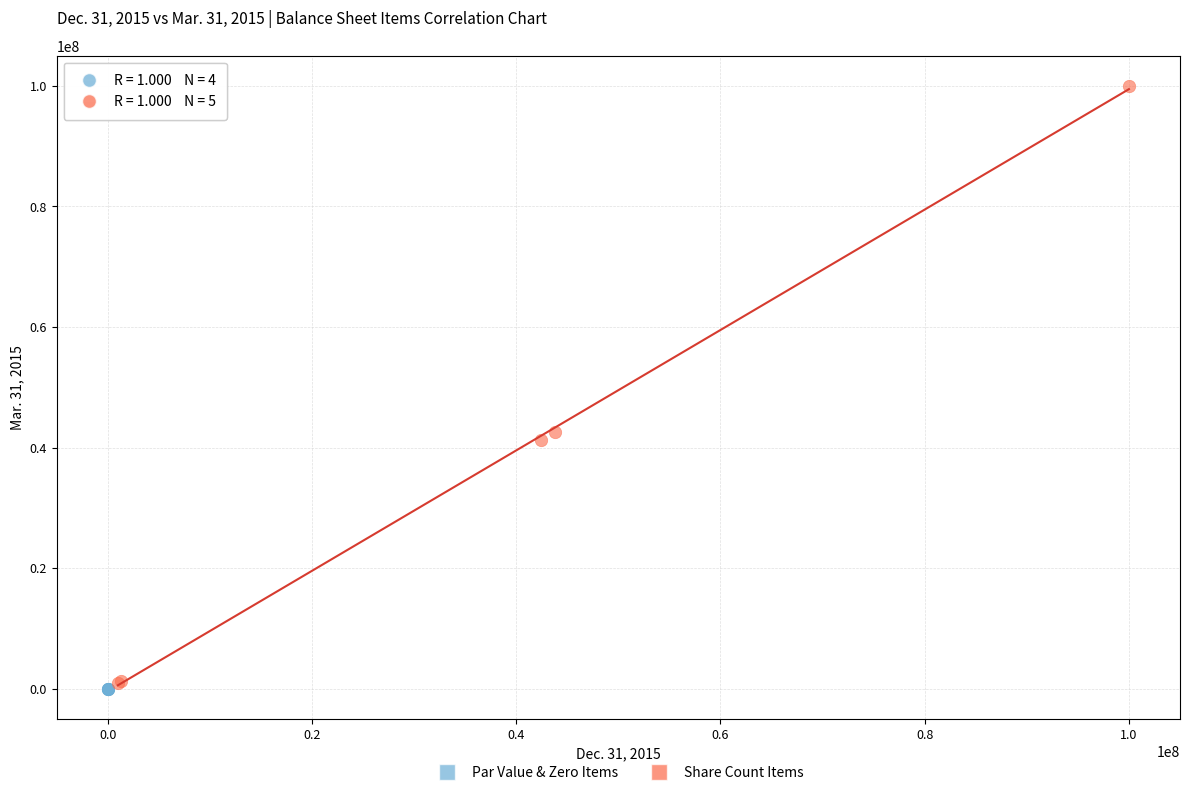

Which series reaches the maximum Y coordinate?

Share Count Items